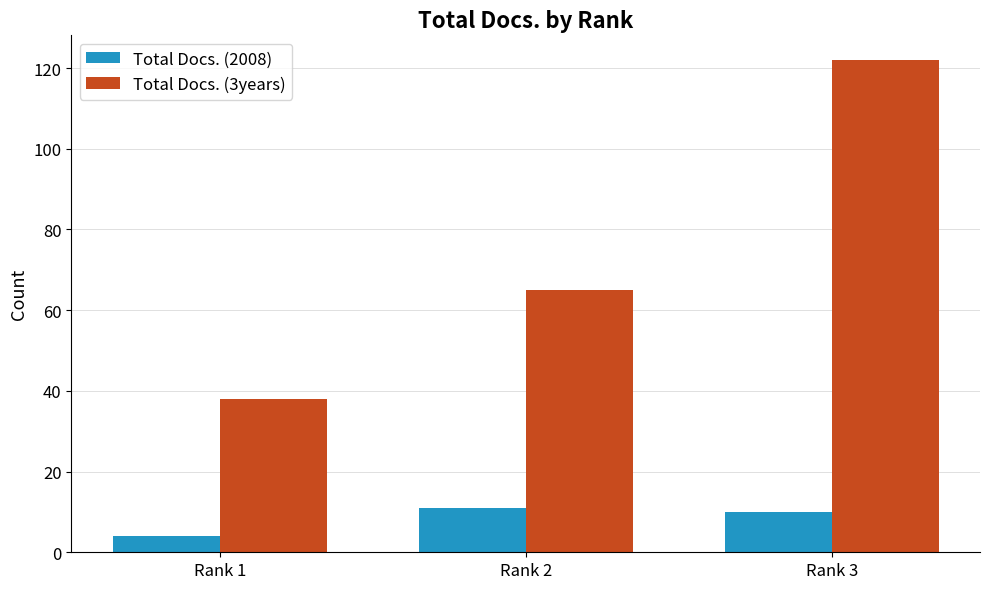

What are all the series names shown in the legend?

Total Docs. (2008), Total Docs. (3years)